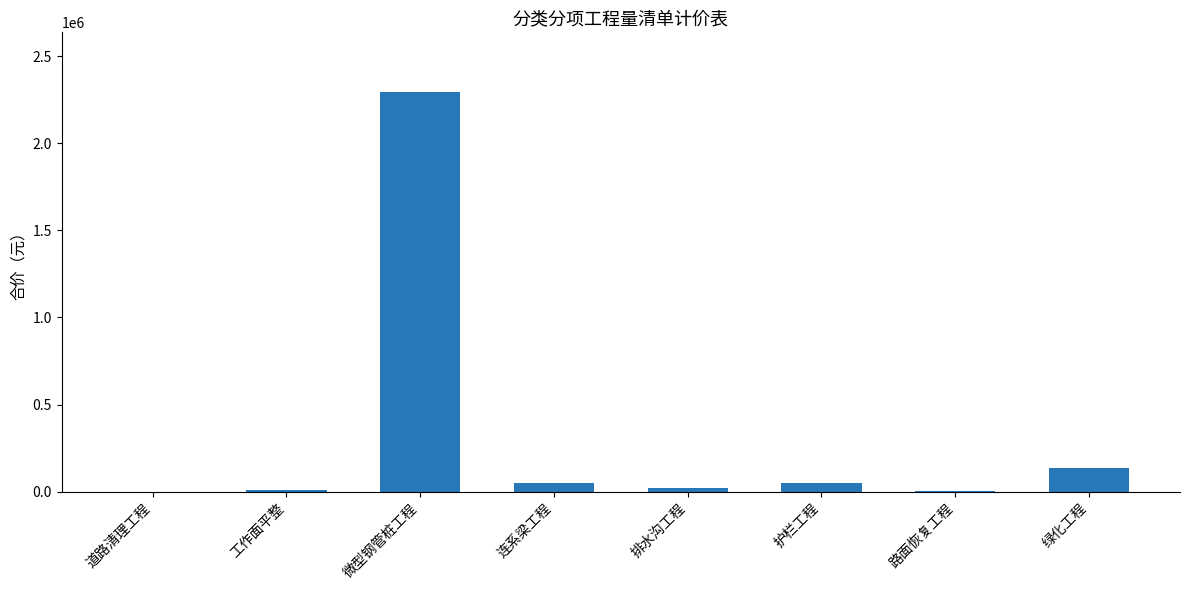

What is the maximum value shown in the chart?

2292245.4